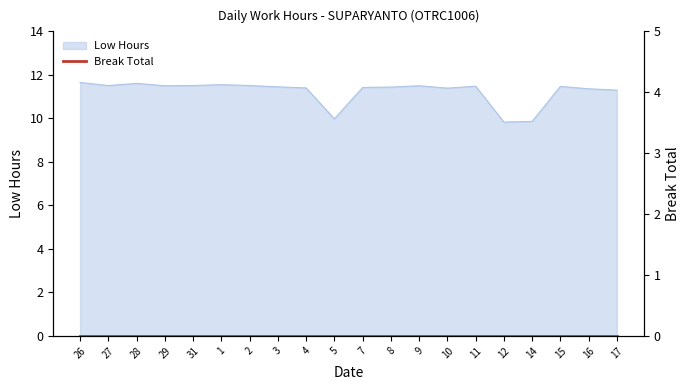

What position from the left is 26?

1